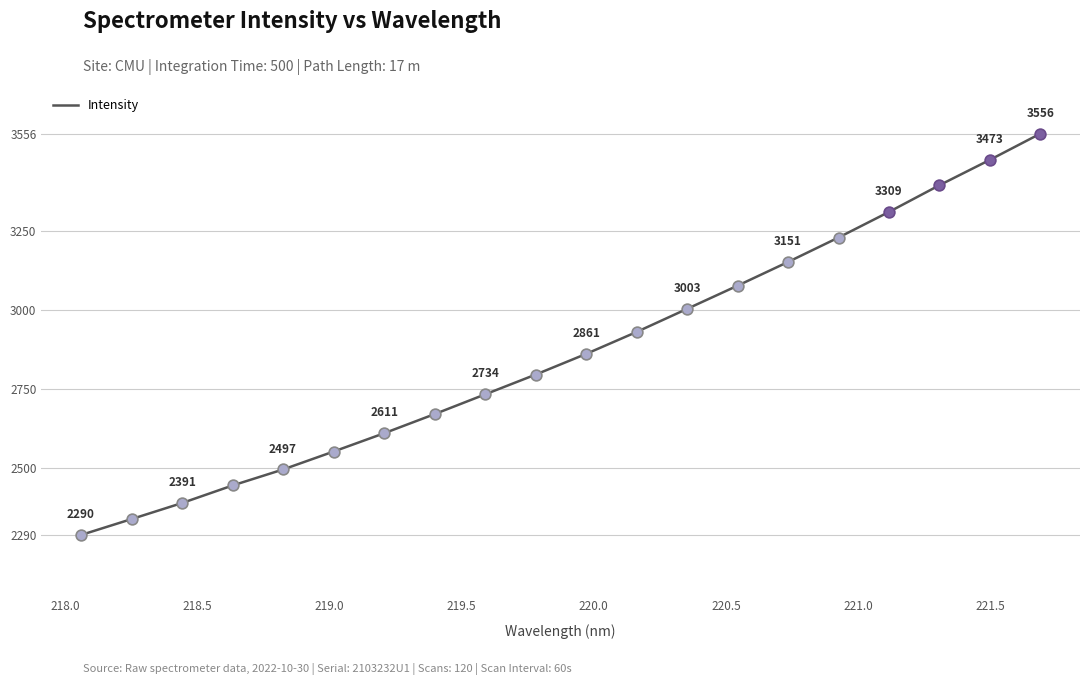

What is the smallest value displayed?

2290.2